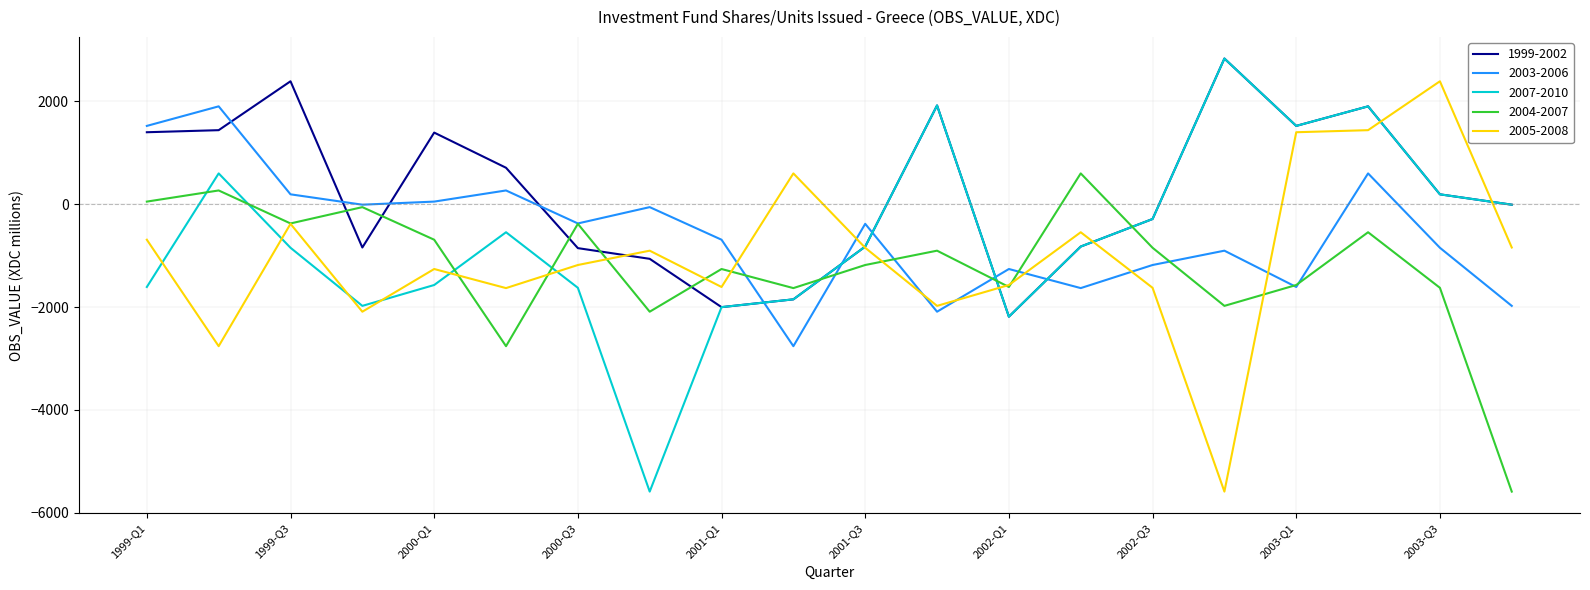

After their last crossing, which series has the higher values: 2003-2006 or 2005-2008?

2005-2008